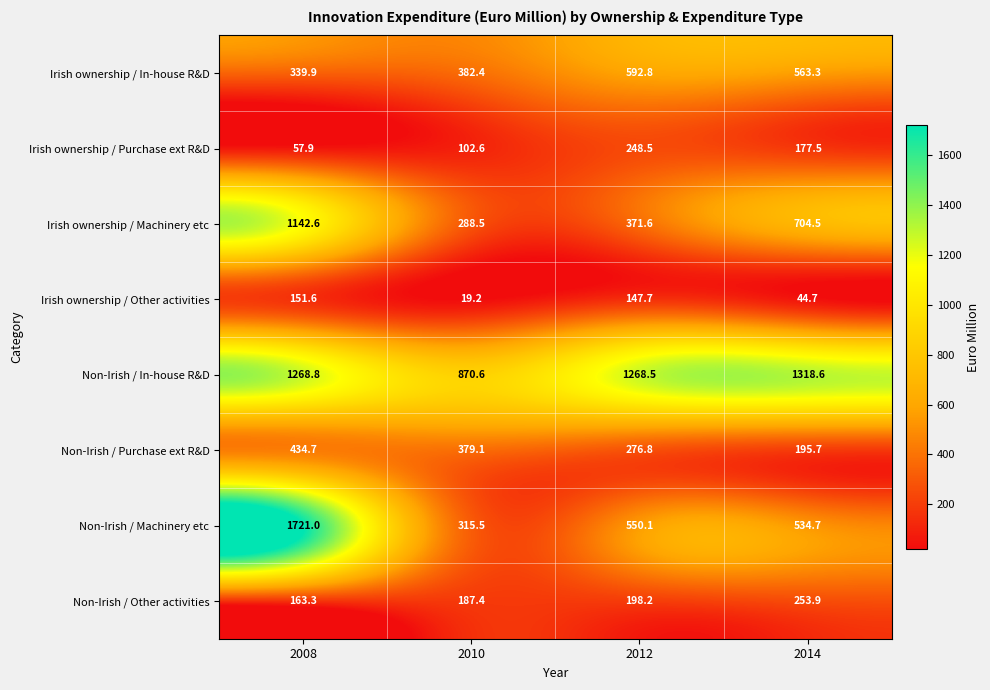

Read the Irish ownership / Purchase ext R&D value at 2008.

57.9